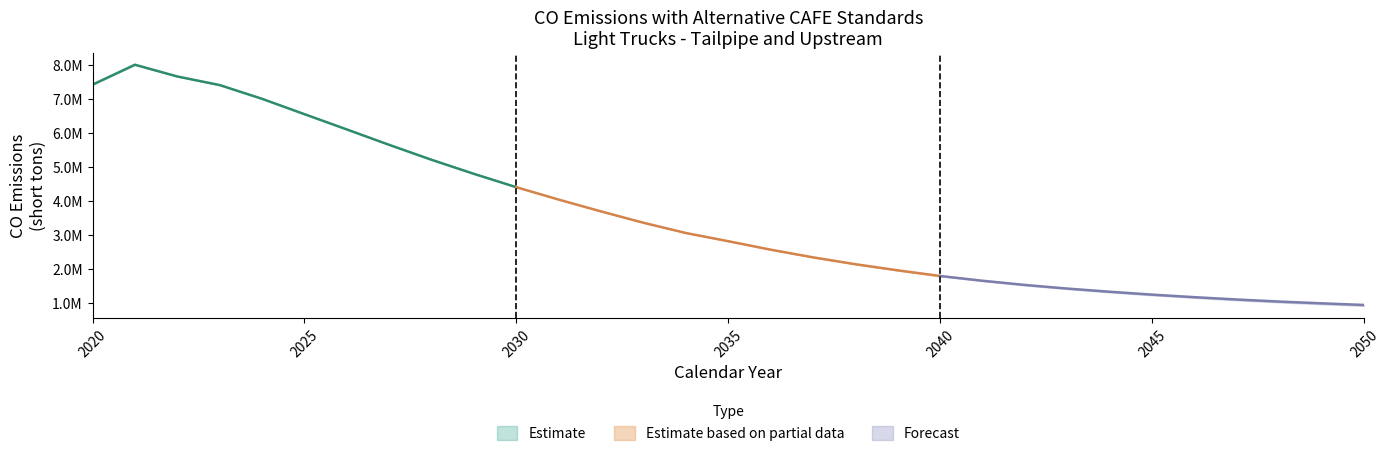

What is the minimum value shown in the chart?

909095.3